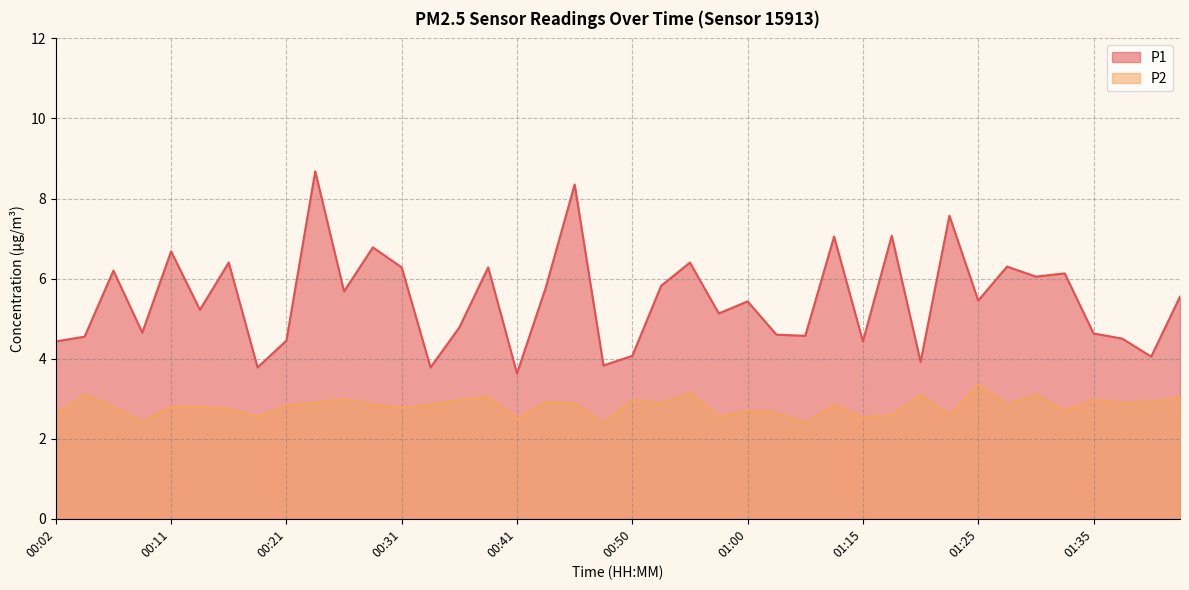

Which series has the largest total across all categories?

P1